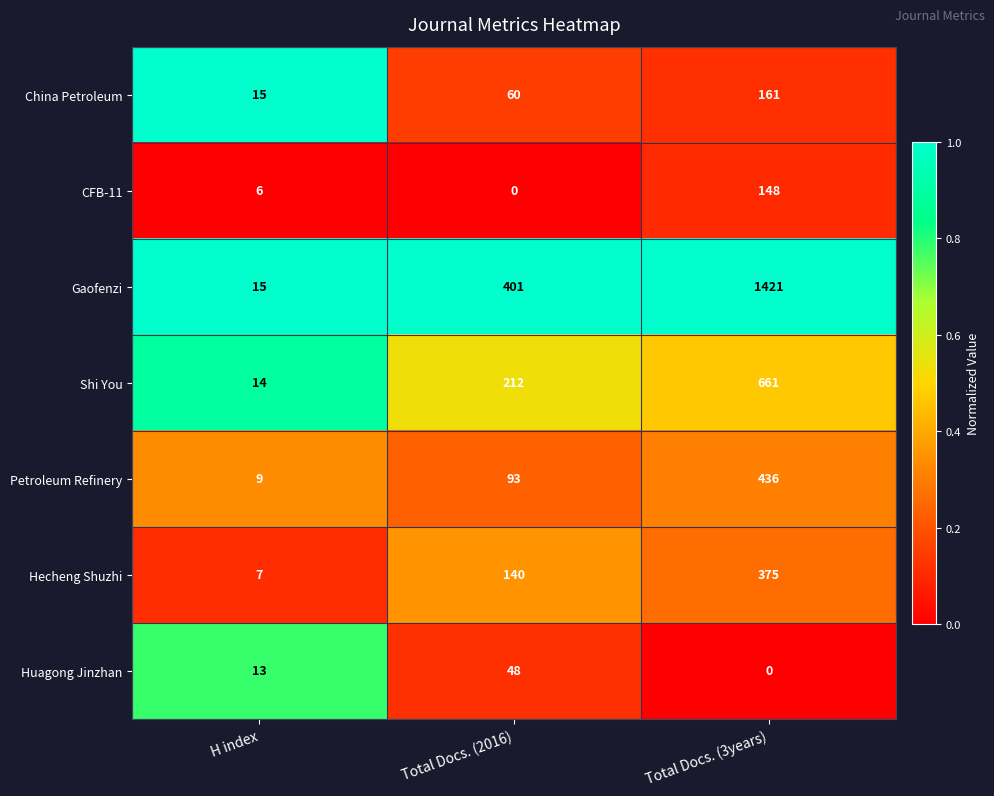

What is the sum of all Gaofenzi values?

1837